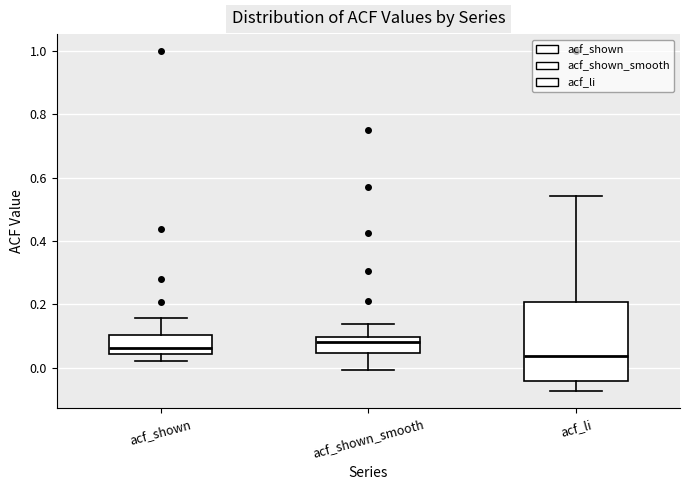

Where is the upper edge of the box for acf_li on the y-axis? The values are not printed on the chart, so give them approximately, as read against the axis.

0.20